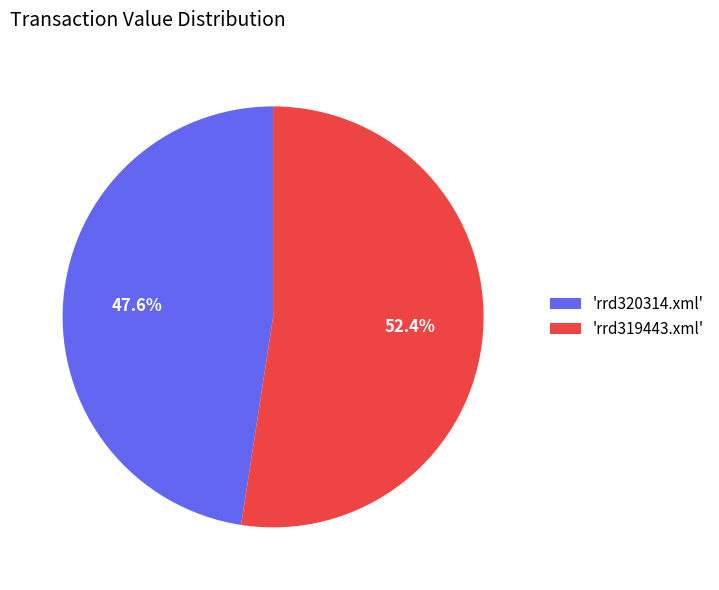

Which slice is the largest?

'rrd319443.xml'